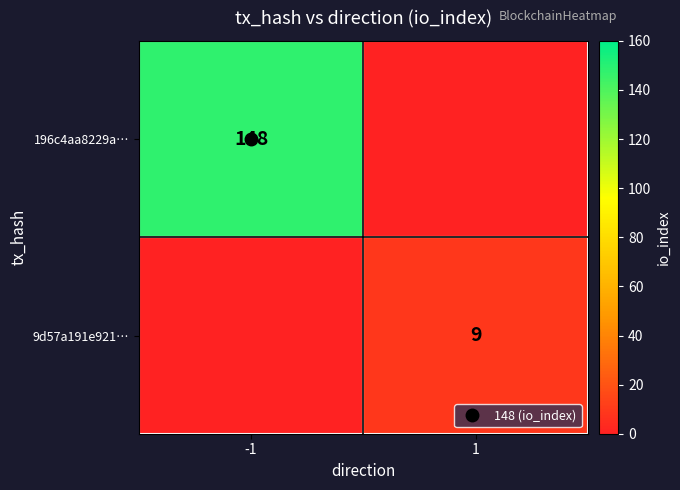

Rank the series by their maximum value, from highest to lowest.

196c4aa8229a…, 9d57a191e921…